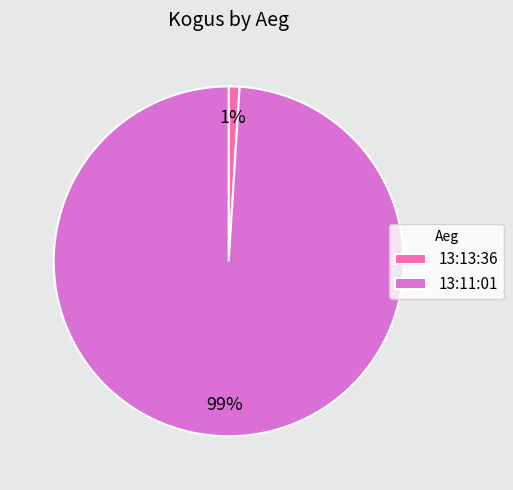

How many slices are in this pie chart?

2